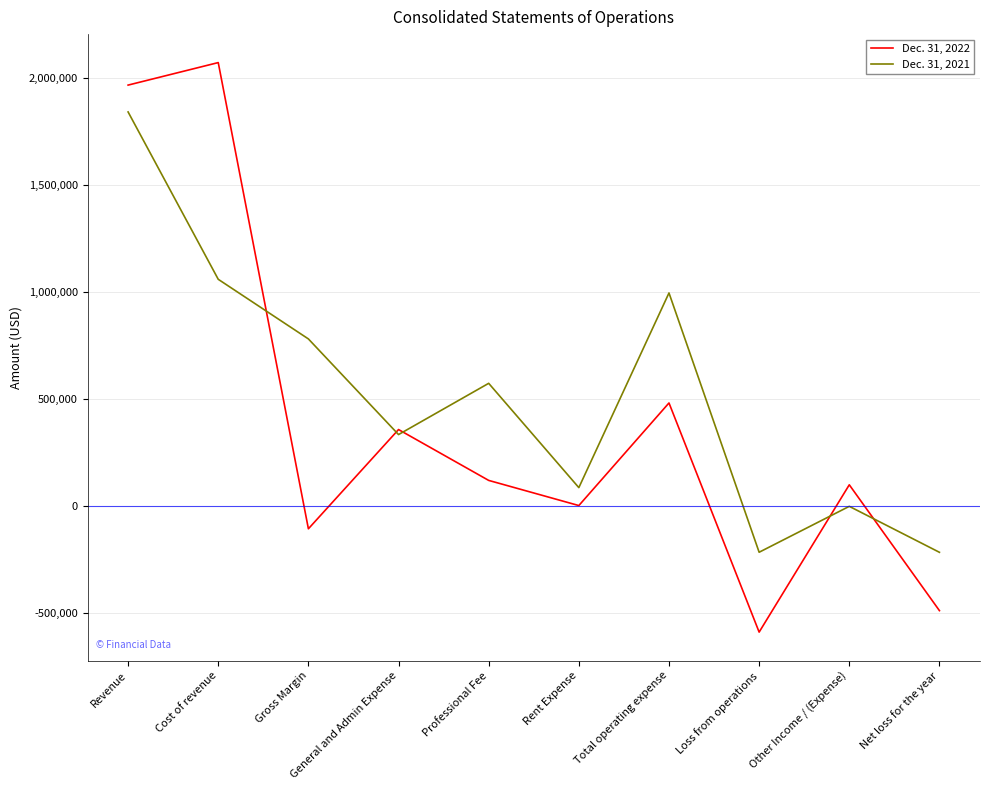

Is the value of Dec. 31, 2022 at Net loss for the year greater than the value of Dec. 31, 2021 at Loss from operations?

No